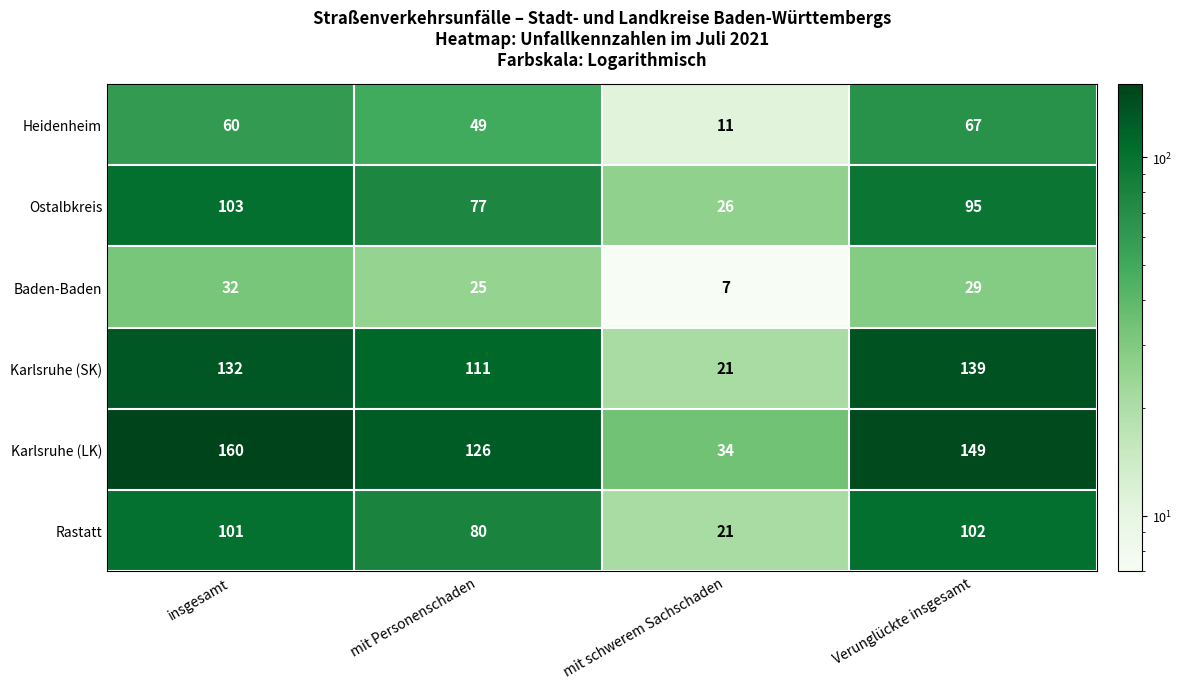

At which label is Ostalbkreis closest to 64?

mit Personenschaden